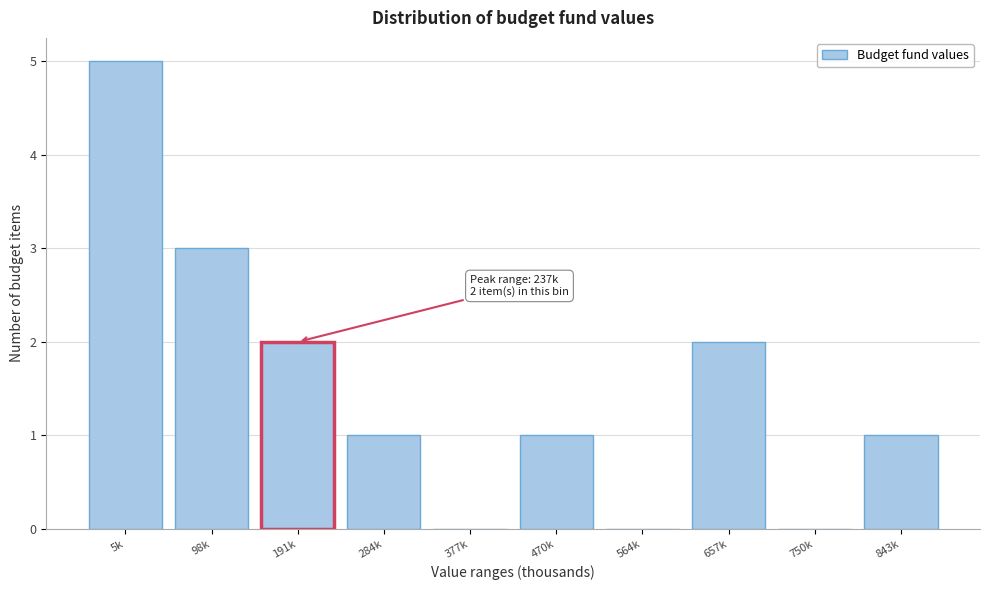

Reading left to right, what are all the values shown in this chart?

5k=5	98k=3	191k=2	284k=1	377k=0	470k=1	564k=0	657k=2	750k=0	843k=1